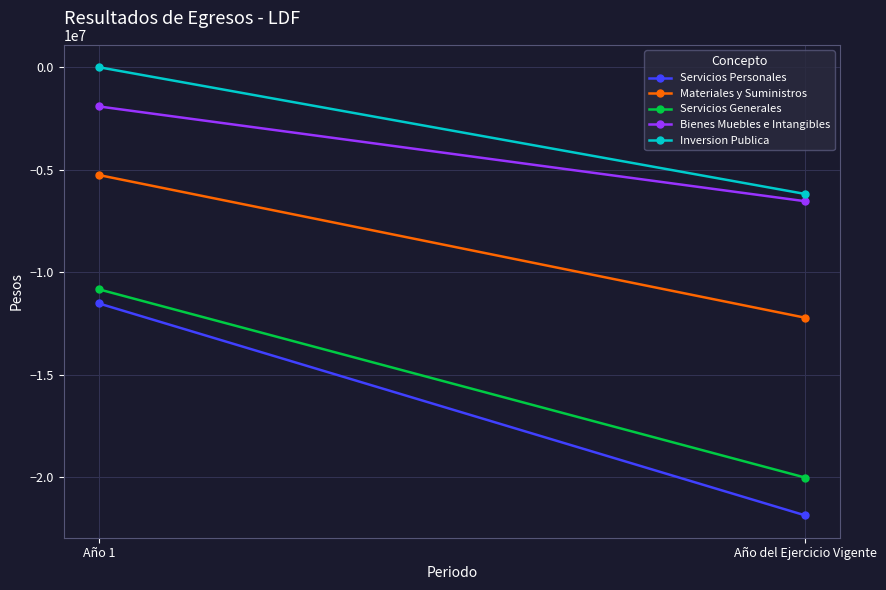

Reading left to right, what are all the values shown in this chart?

Servicios Personales: -11517947.9	-21846438.7
Materiales y Suministros: -5256862.8	-12209903.7
Servicios Generales: -10829454.1	-20003526.9
Bienes Muebles e Intangibles: -1911789.8	-6531639.6
Inversion Publica: 0.0	-6176800.8